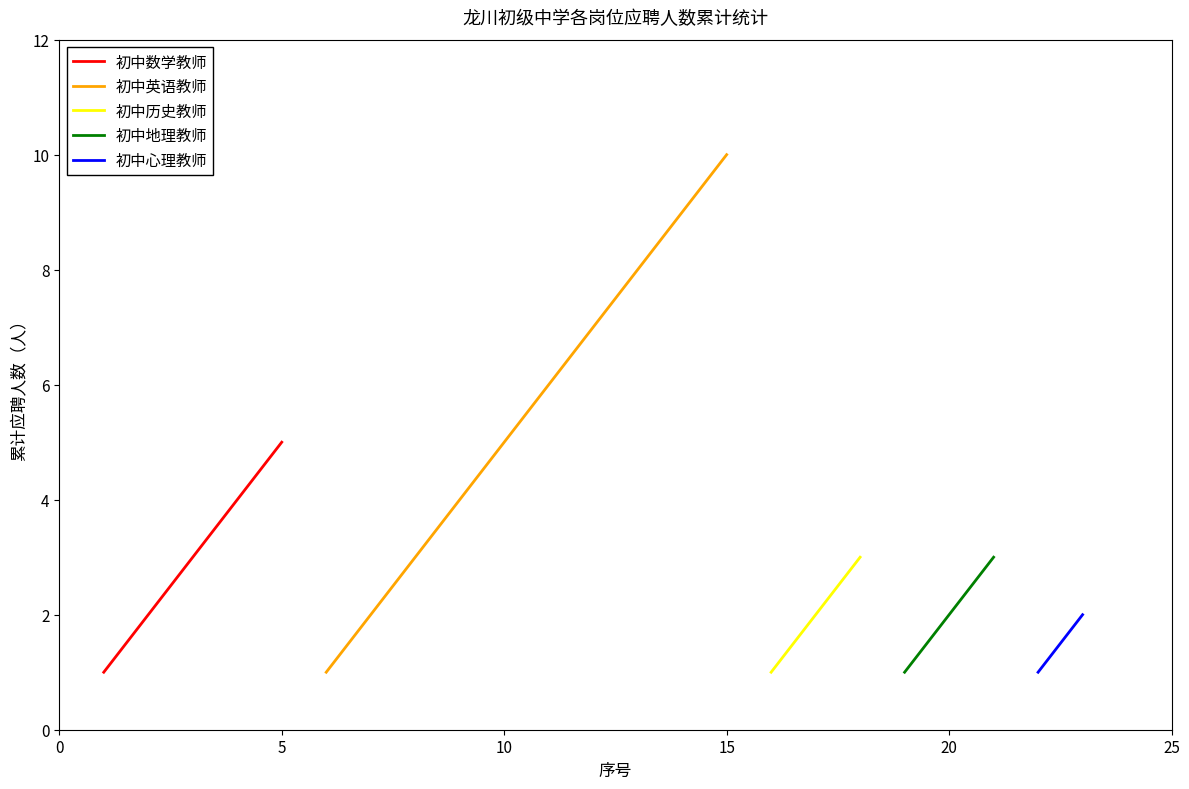

What is the maximum value for 初中数学教师?

5